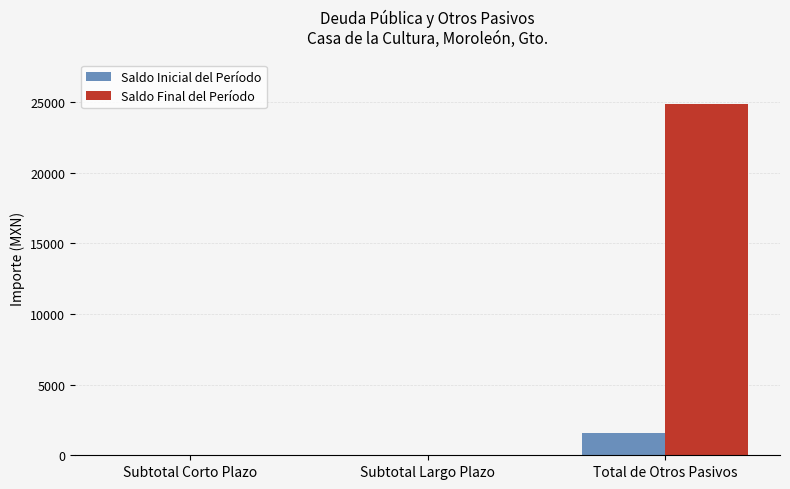

How many groups of bars are there?

3